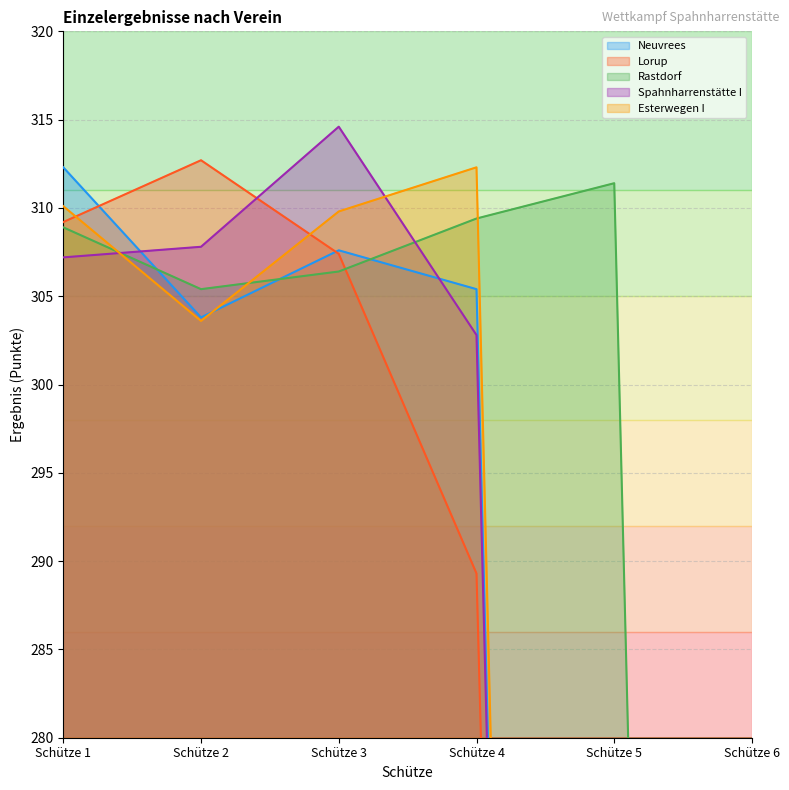

List the series in order of their peak value, highest first.

Spahnharrenstätte I, Lorup, Neuvrees, Esterwegen I, Rastdorf